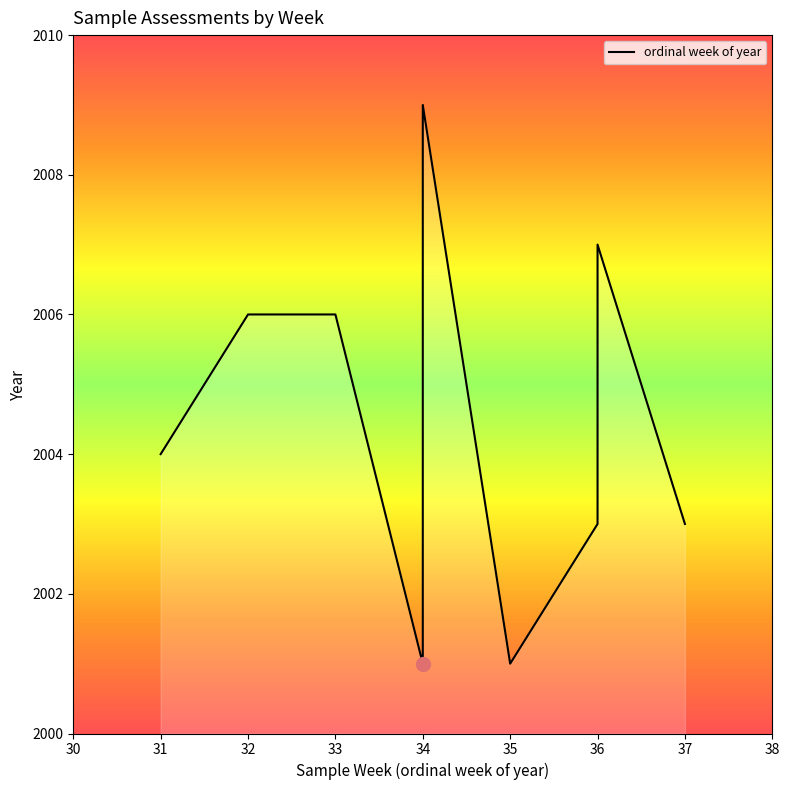

What is the average value?

2004